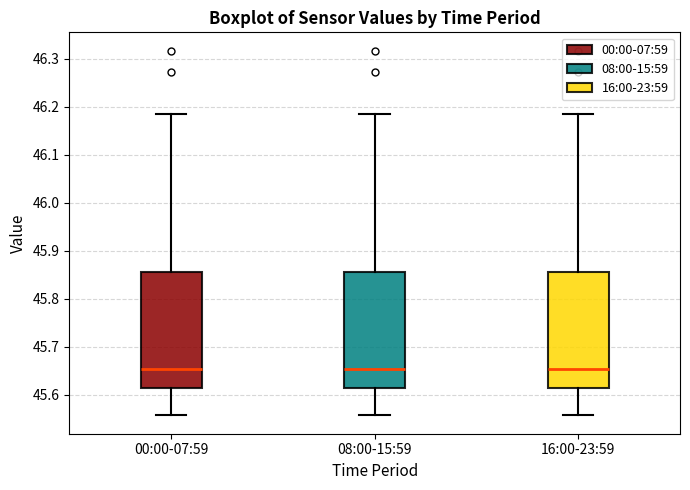

Reading left to right, transcribe this box plot: for each box, give where its median line is, the range the box spans, and where its two whiskers end, as read against the y-axis. The values are not printed on the chart, so give them approximately, as read against the axis.

00:00-07:59: median 45.65, box 45.61 to 45.86, whiskers 45.56 to 46.18
08:00-15:59: median 45.65, box 45.61 to 45.86, whiskers 45.56 to 46.18
16:00-23:59: median 45.65, box 45.61 to 45.86, whiskers 45.56 to 46.18